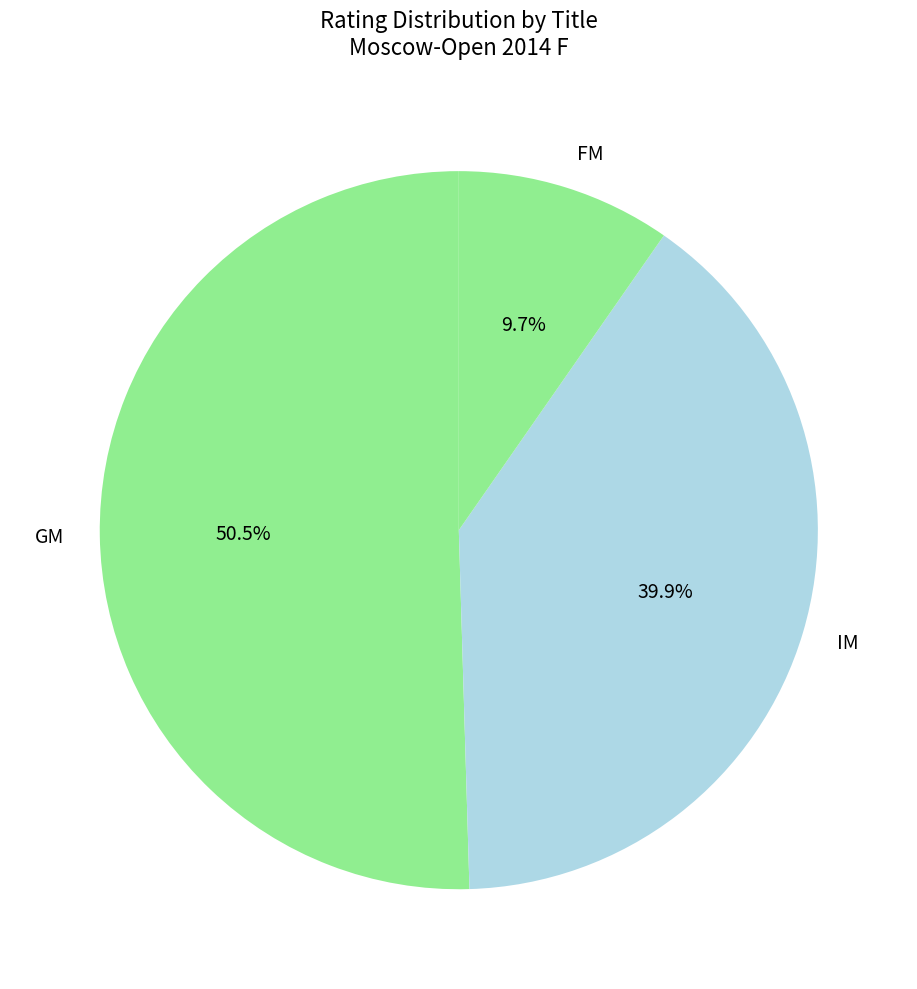

To the nearest percent, what is the combined percentage of IM and GM?

90%